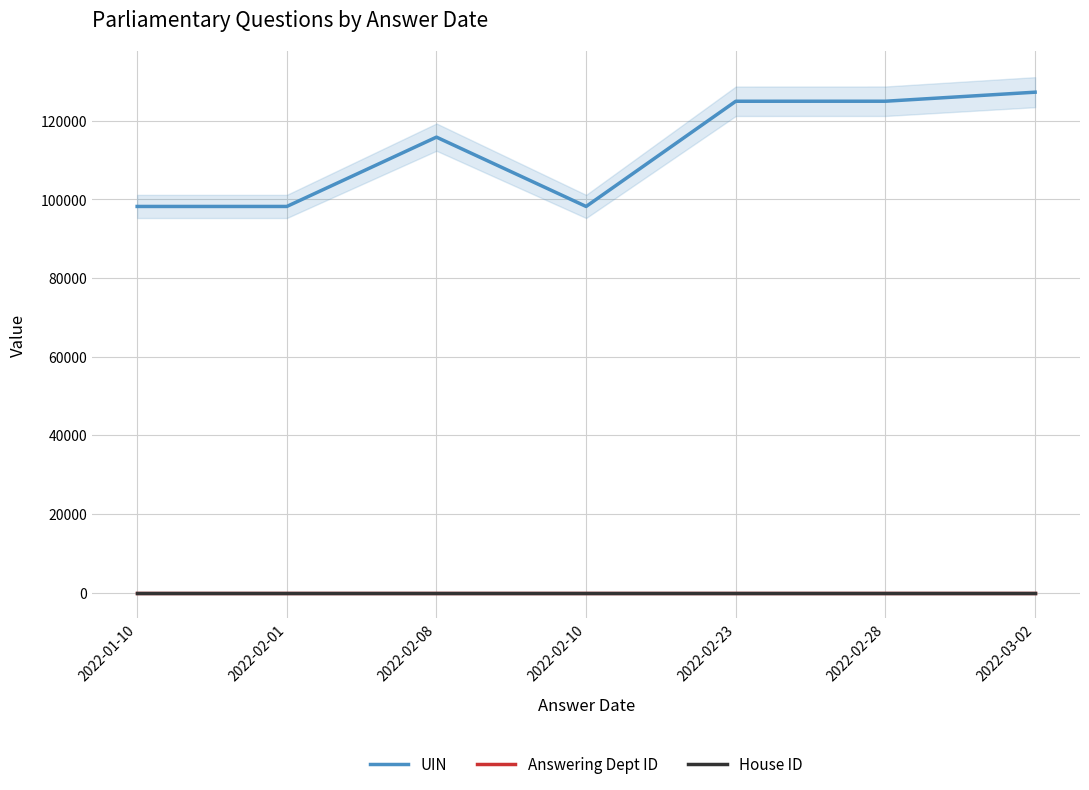

Reading left to right, what are all the values shown in this chart?

UIN: 98208	98207	115837	98206	124960	124968	127268
Answering Dept ID: 17	17	17	17	17	17	17
House ID: 1	1	1	1	1	1	1